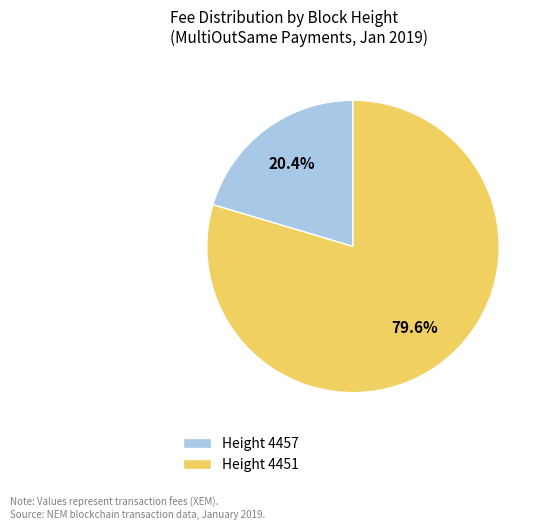

To the nearest percent, what is the average slice percentage?

50%